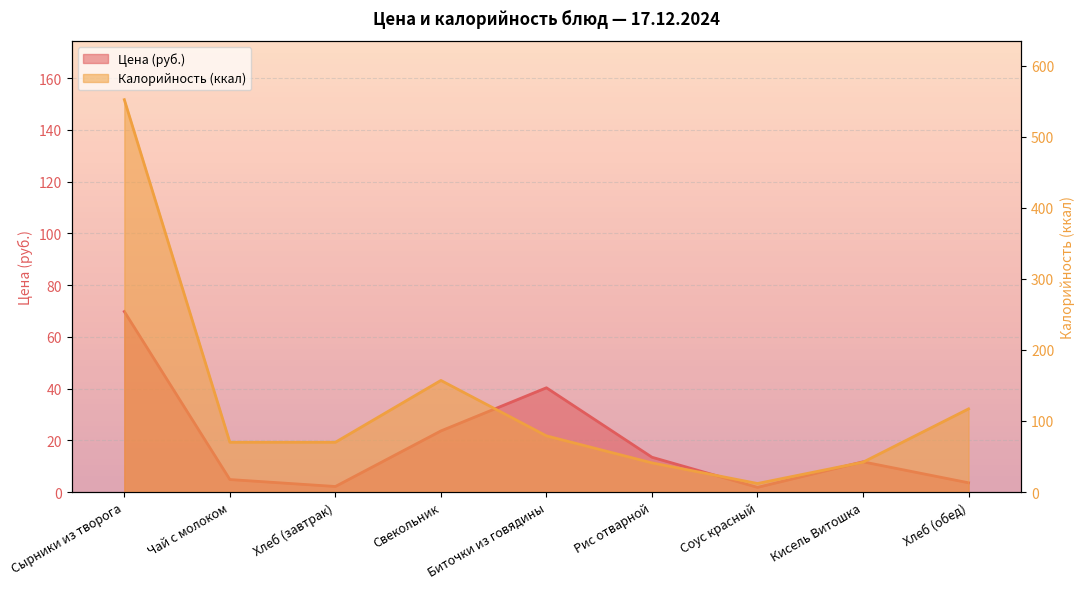

At how many categories does at least one series exceed 280?

1